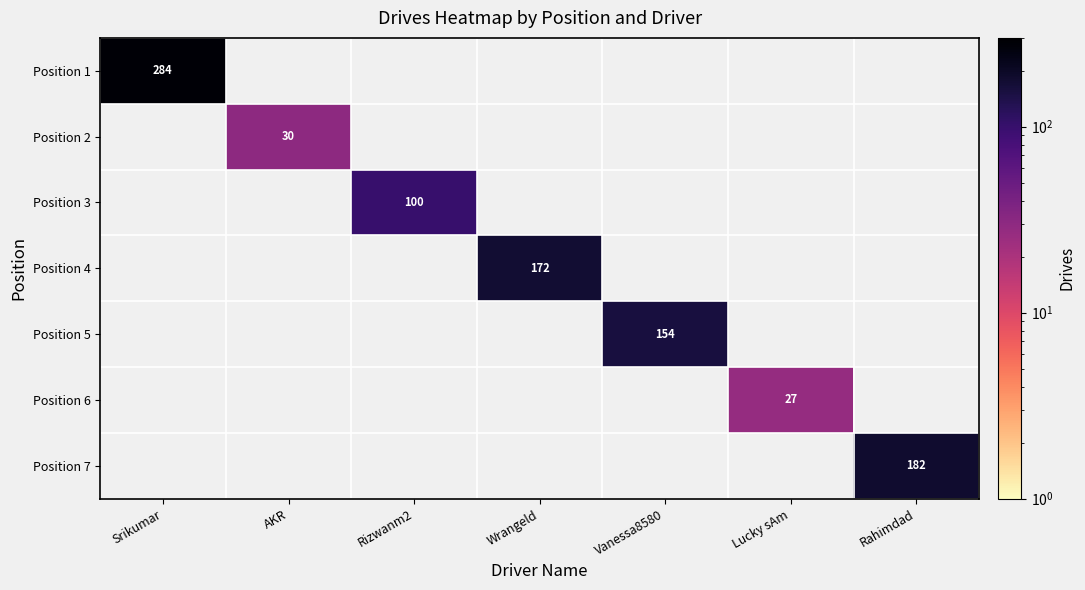

What is the spread (max minus min) of values at Lucky sAm?

27